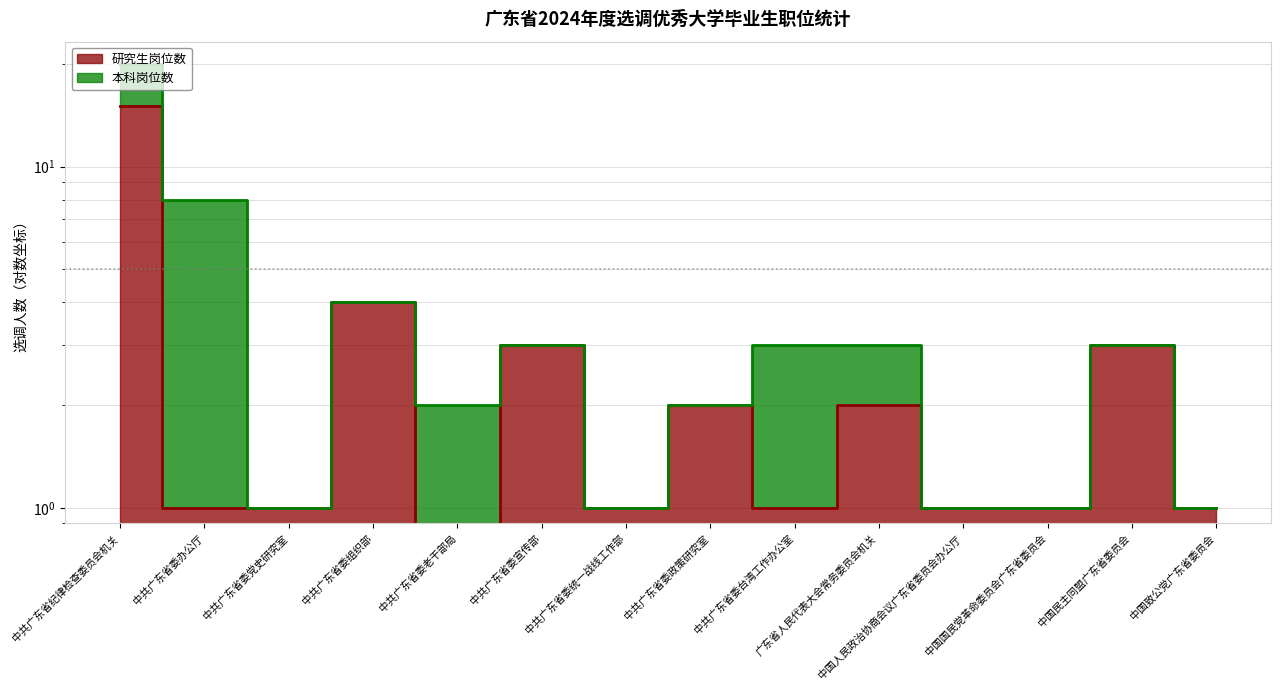

Reading left to right, transcribe all the data shown in this chart.

15	1	1	4	0	3	1	2	1	2	1	1	3	1